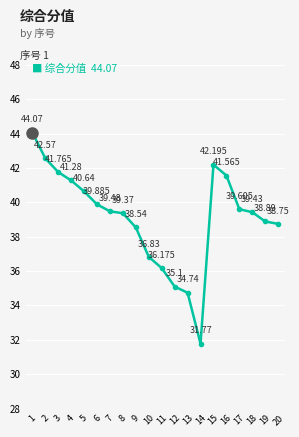

The value at 1 is 29.8. True or false?

False